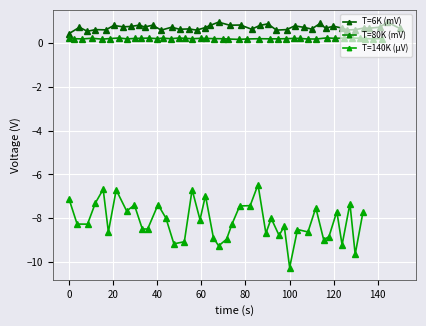

How many interior local valleys does the T=140K (µV) series have?

14